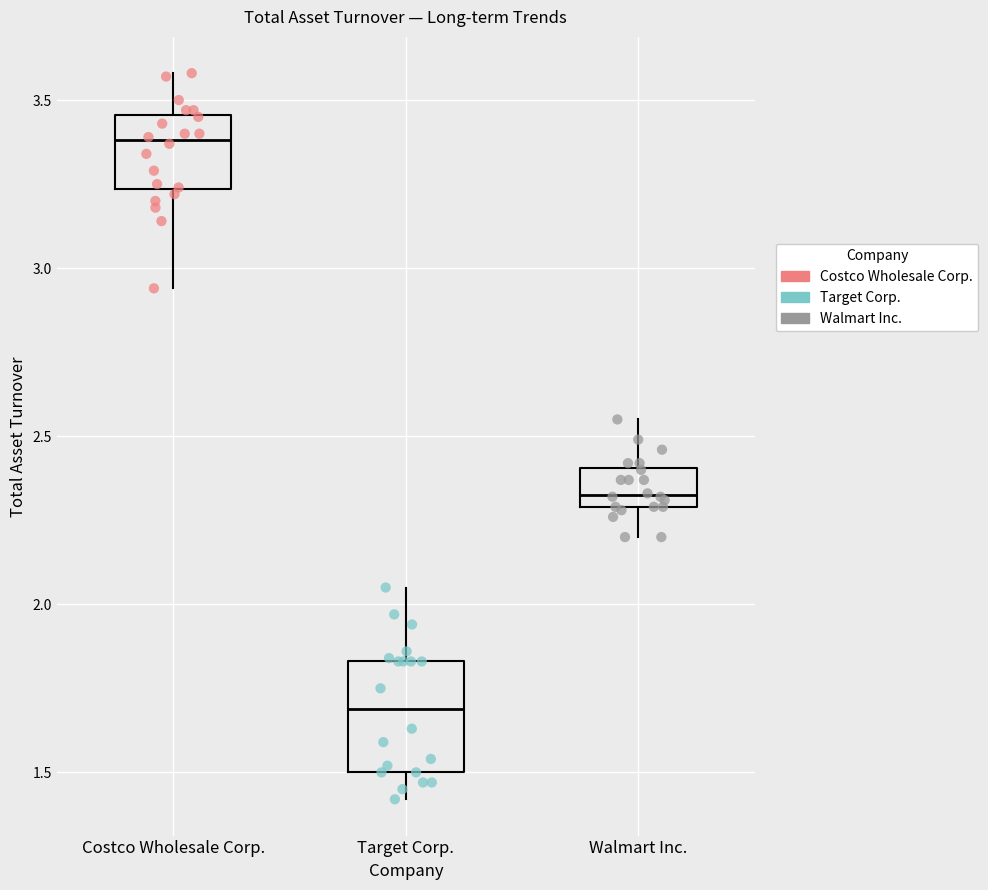

Reading left to right, transcribe this box plot: for each box, give where its median line is, the range the box spans, and where its two whiskers end, as read against the y-axis. The values are not printed on the chart, so give them approximately, as read against the axis.

Costco Wholesale Corp.: median 3.40, box 3.25 to 3.45, whiskers 2.95 to 3.60
Target Corp.: median 1.70, box 1.50 to 1.85, whiskers 1.40 to 2.05
Walmart Inc.: median 2.35, box 2.30 to 2.40, whiskers 2.20 to 2.55